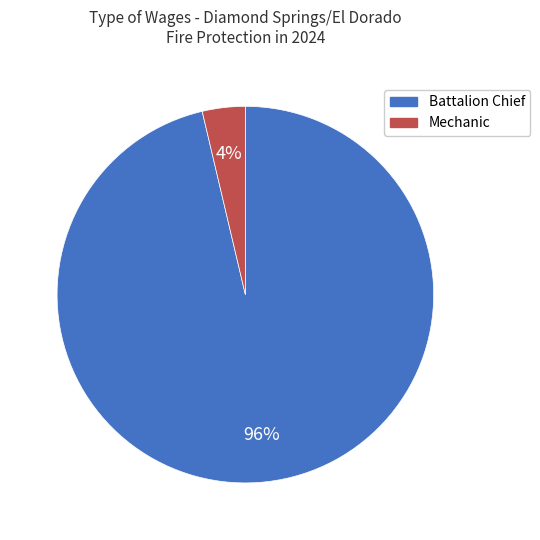

Does any single category account for the majority?

Yes